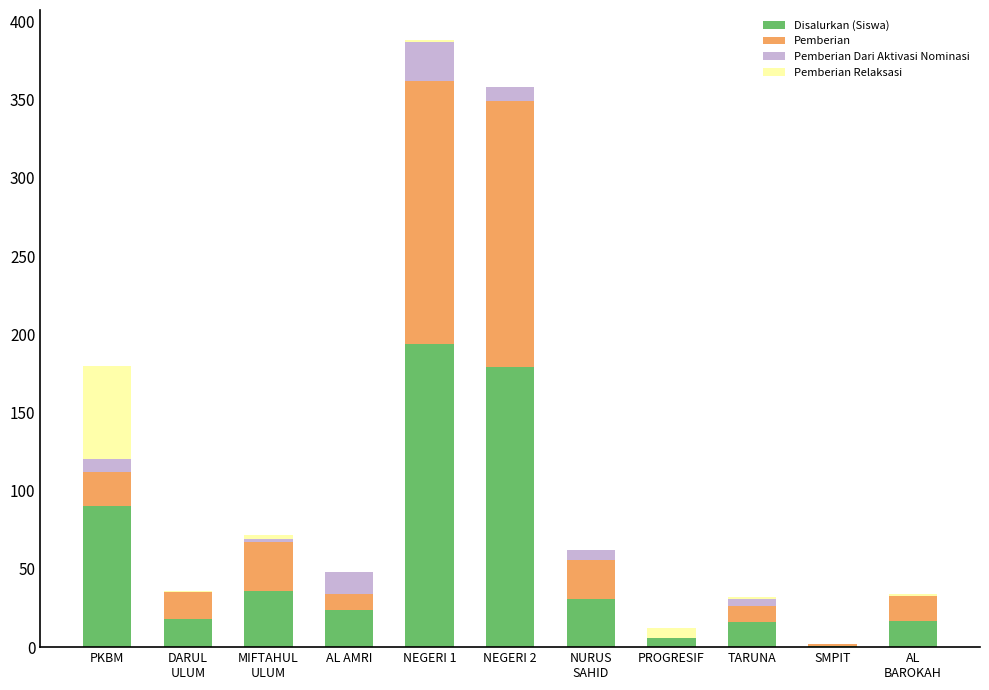

What are all the series names shown in the legend?

Disalurkan (Siswa), Pemberian, Pemberian Dari Aktivasi Nominasi, Pemberian Relaksasi